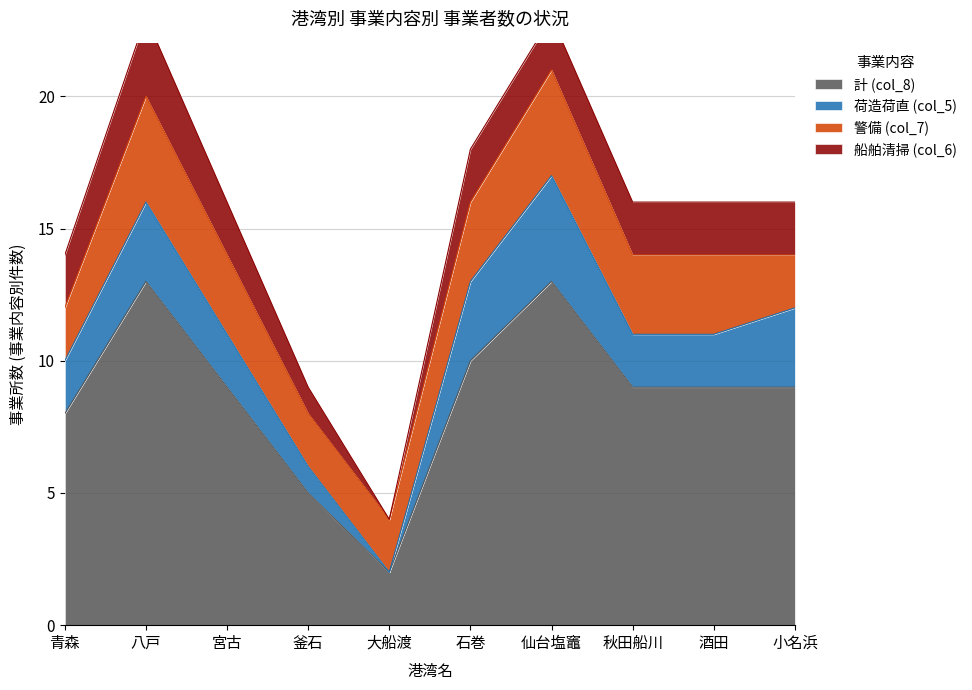

Where does the 計 (col_8) series first go above 9?

八戸